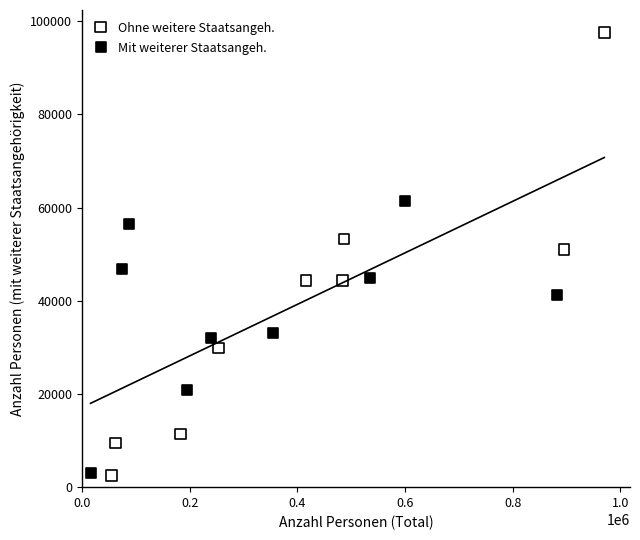

Which series reaches the maximum Y coordinate?

Ohne weitere Staatsangeh.